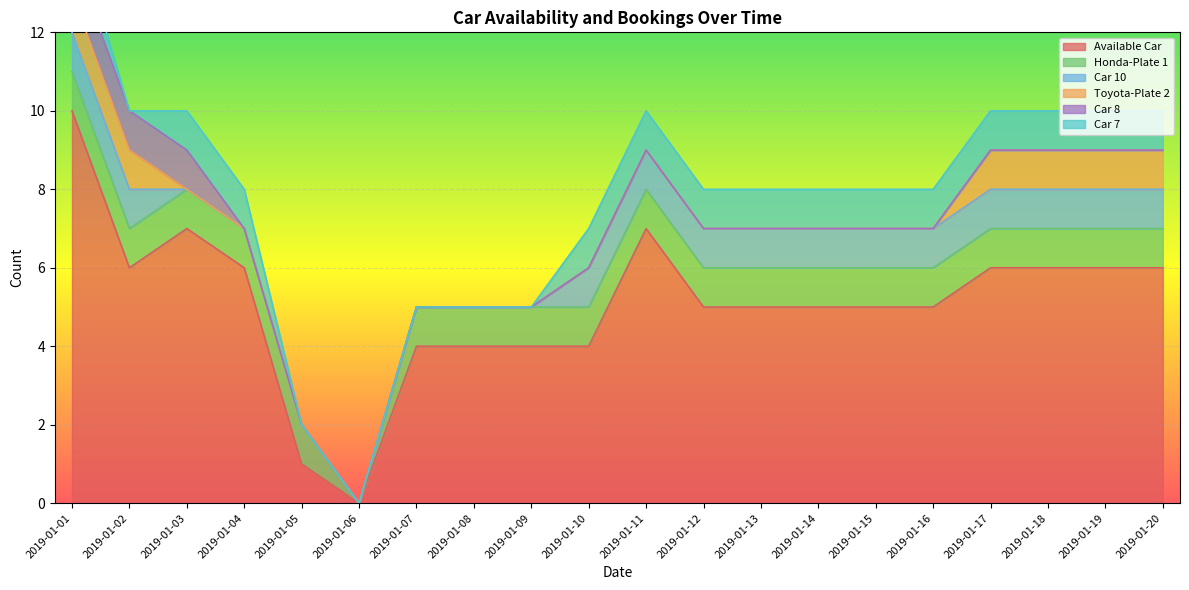

True or false: Car 10 and Available Car cross at least once.

False